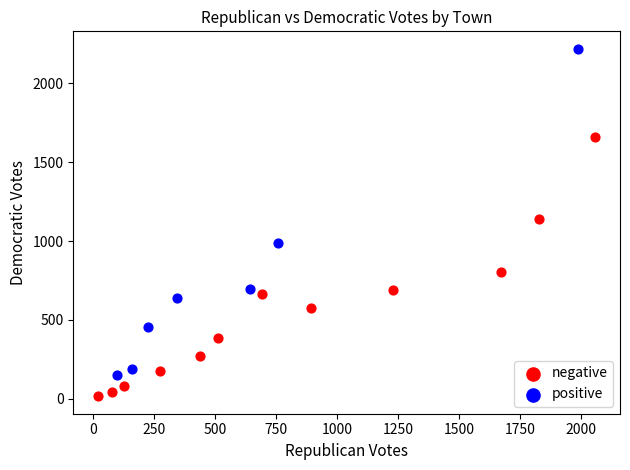

Which series has the largest Y range (max minus min)?

positive